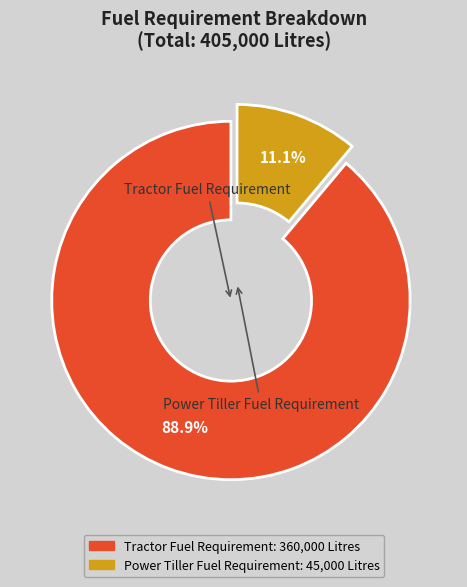

Is the sum of Power Tiller Fuel Requirement and Tractor Fuel Requirement greater than half?

Yes